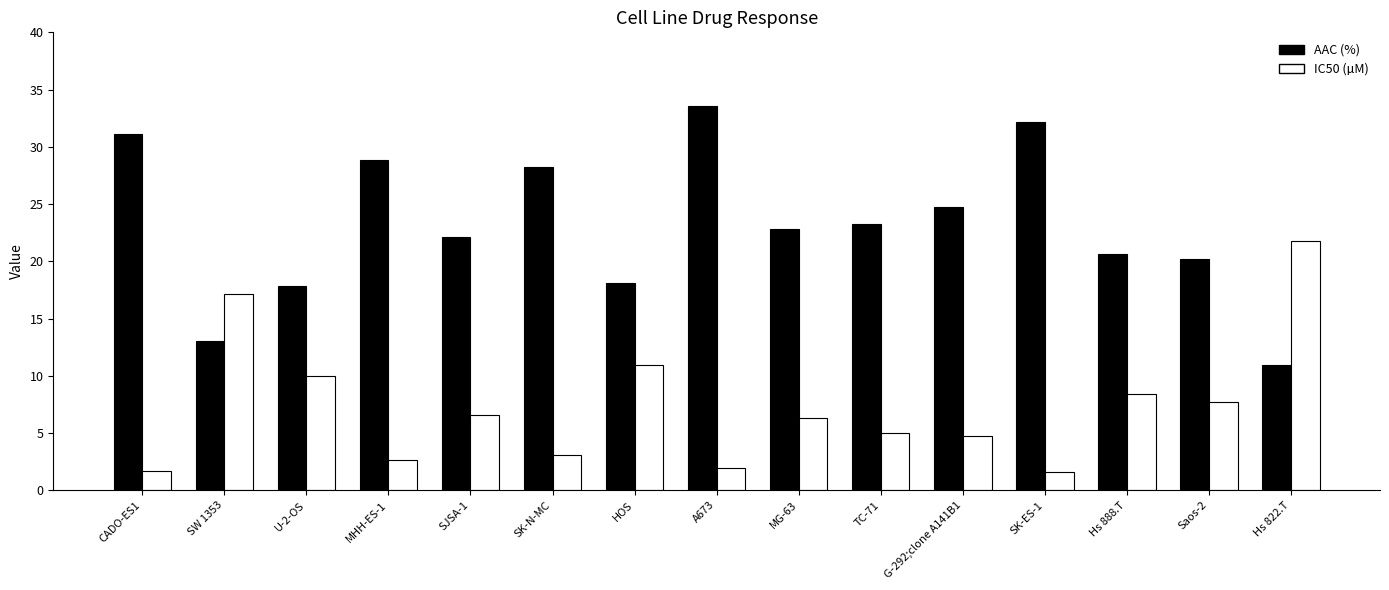

How many bars are there in each group?

2